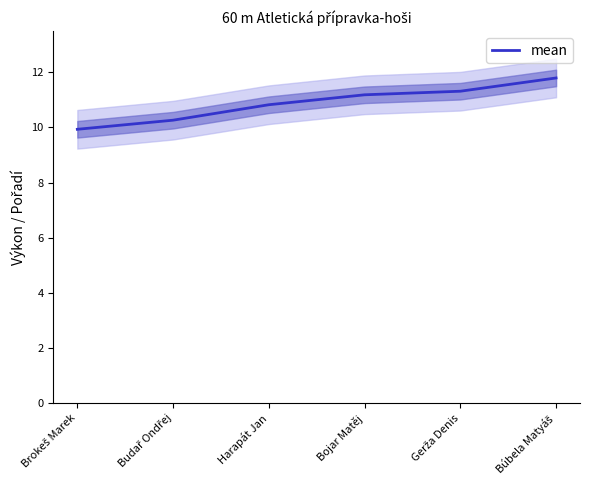

At which category does the chart reach its minimum across all series?

Brokeš Marek